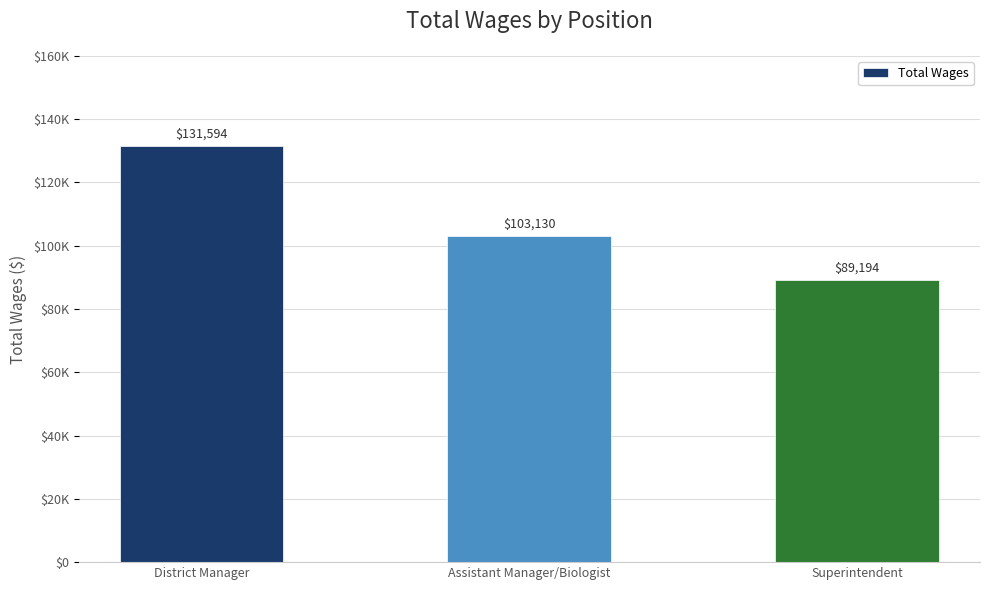

What is the label of the 3rd bar from the left?

Superintendent